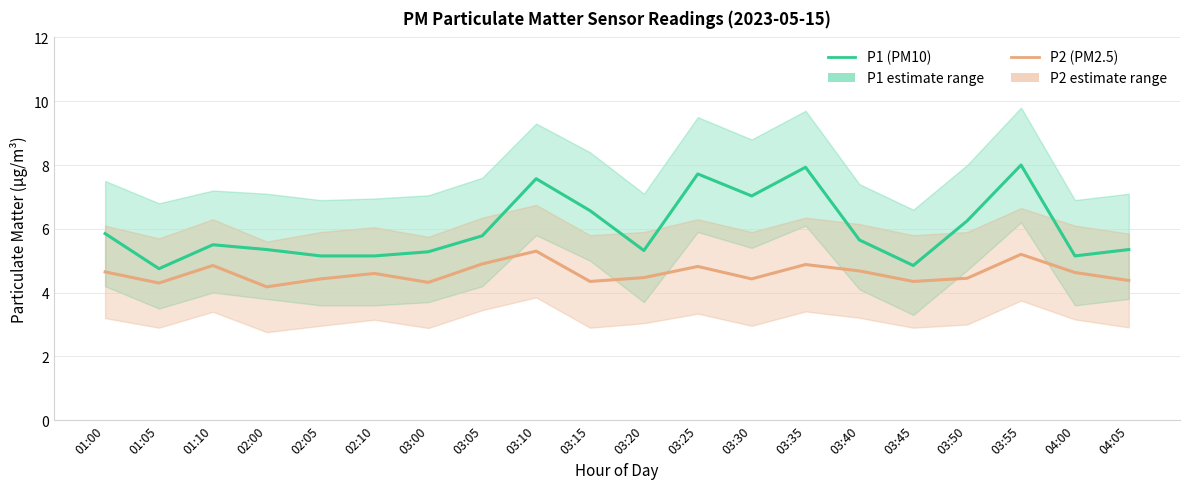

True or false: P1 (PM10) and P2 (PM2.5) cross at least once.

False